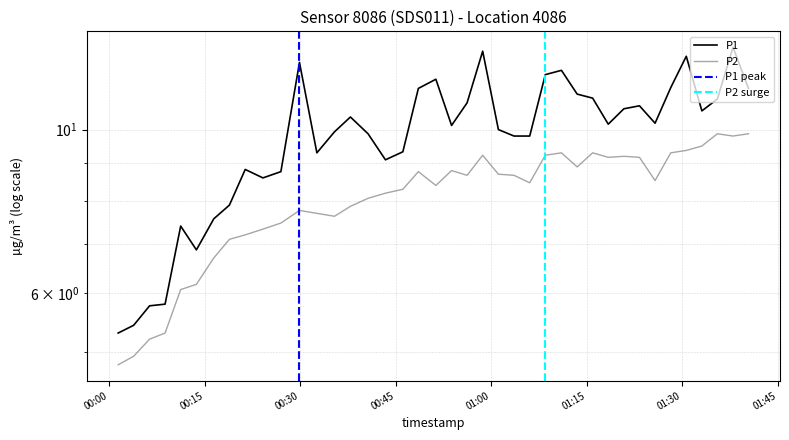

True or false: P1 and P2 cross at least once.

False